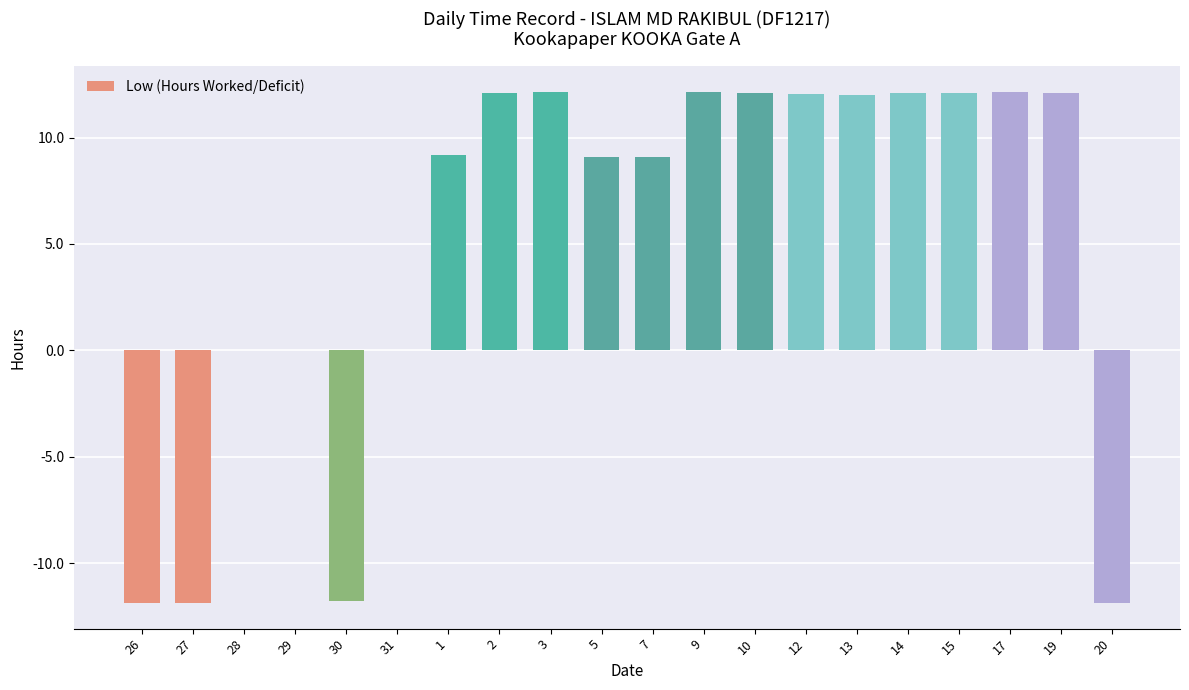

The value at 13 is 12.0. True or false?

True